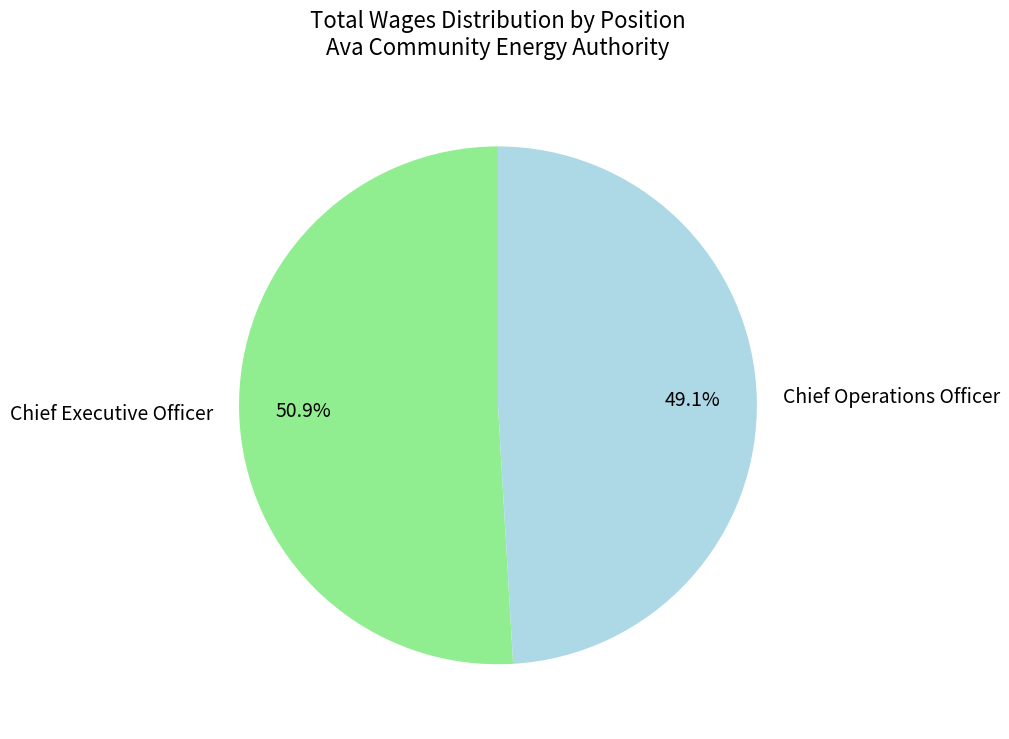

What percentage do Chief Executive Officer and Chief Operations Officer together represent?

100.0%